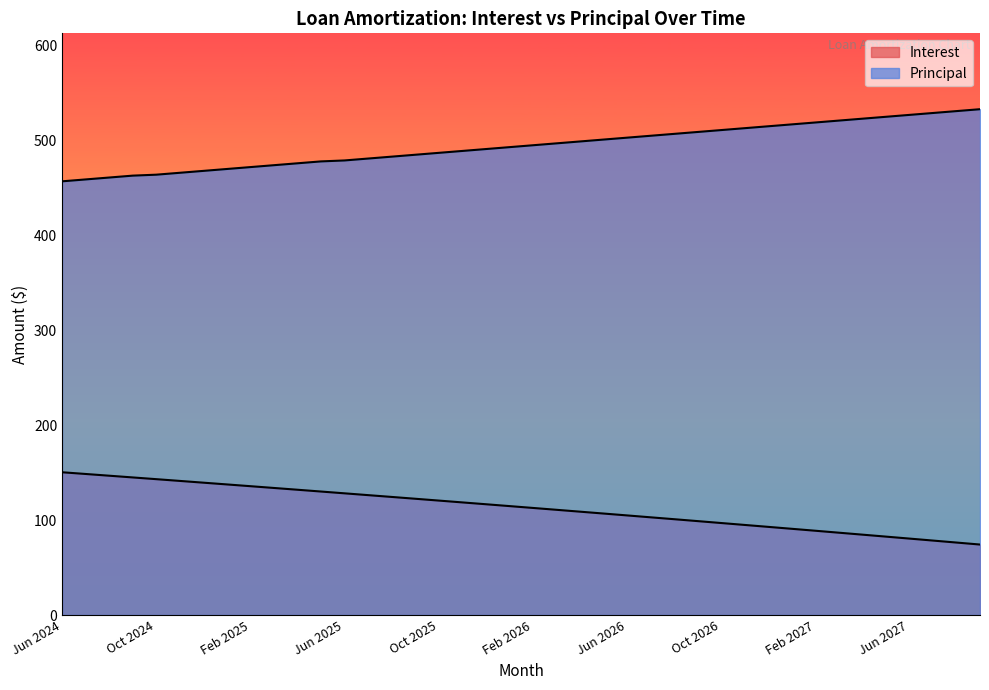

Read the Interest value at May 2025.

130.1